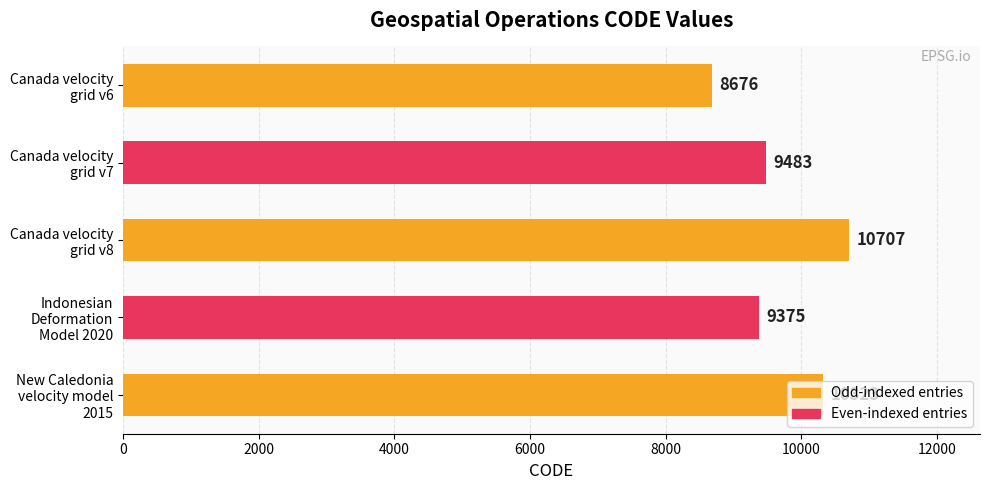

Which label corresponds to the largest value in the chart?

Canada velocity
grid v8